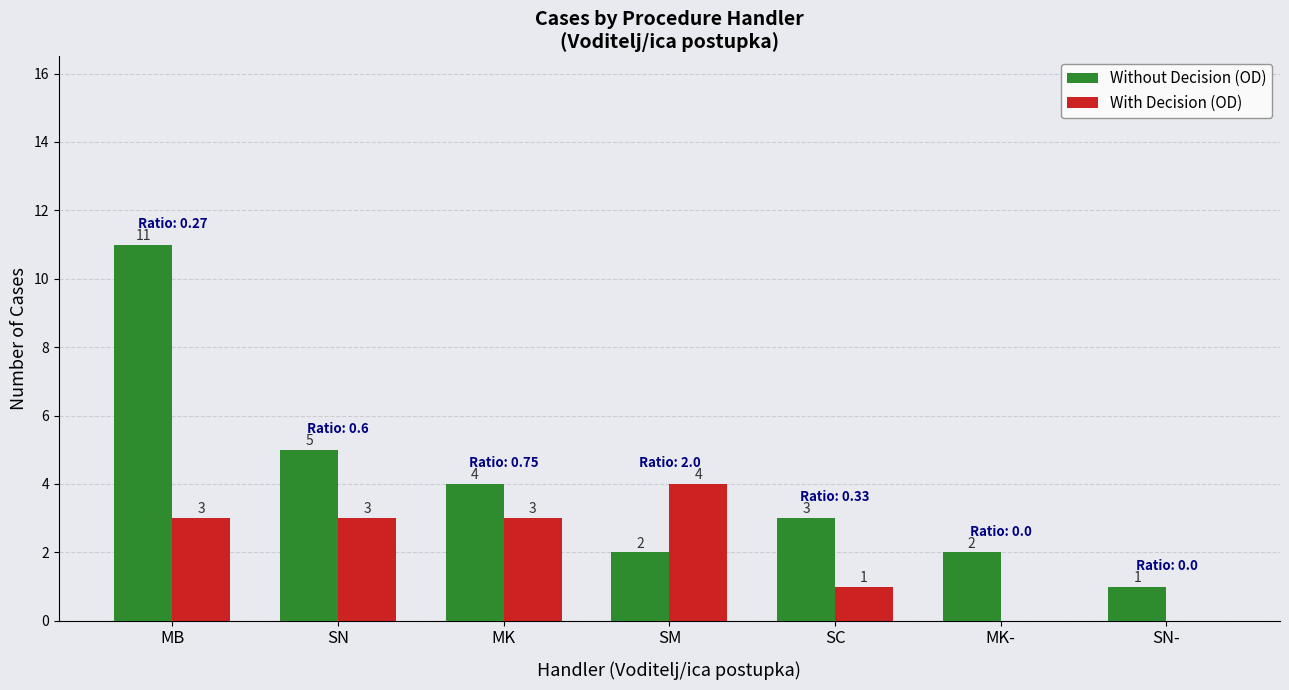

Where is Without Decision (OD) nearest to the value 6?

SN